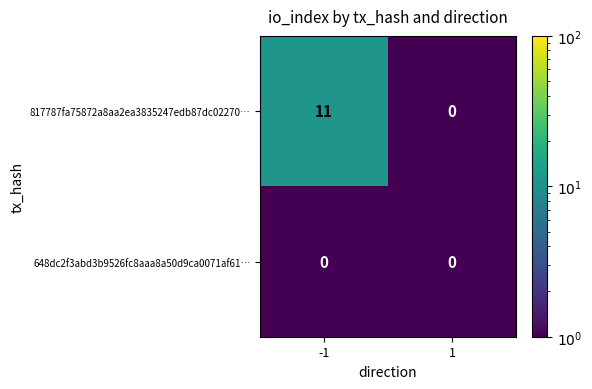

Is the value of 817787fa75872a8aa2ea3835247edb87dc02270… at -1 greater than the value of 648dc2f3abd3b9526fc8aaa8a50d9ca0071af61… at -1?

Yes